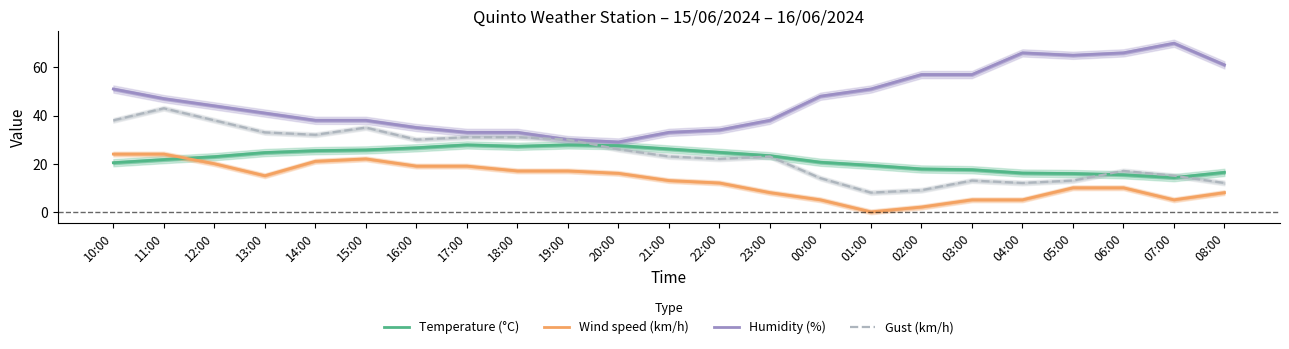

What is the approximate value of Temperature (°C) at 11:00?

21.7